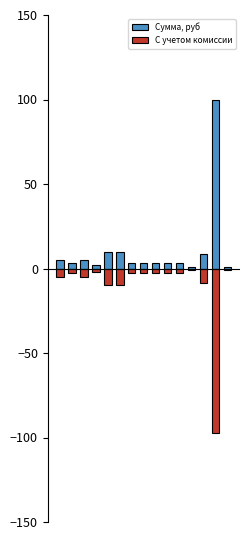

Rank the series by their maximum value, from highest to lowest.

Сумма, руб, С учетом комиссии